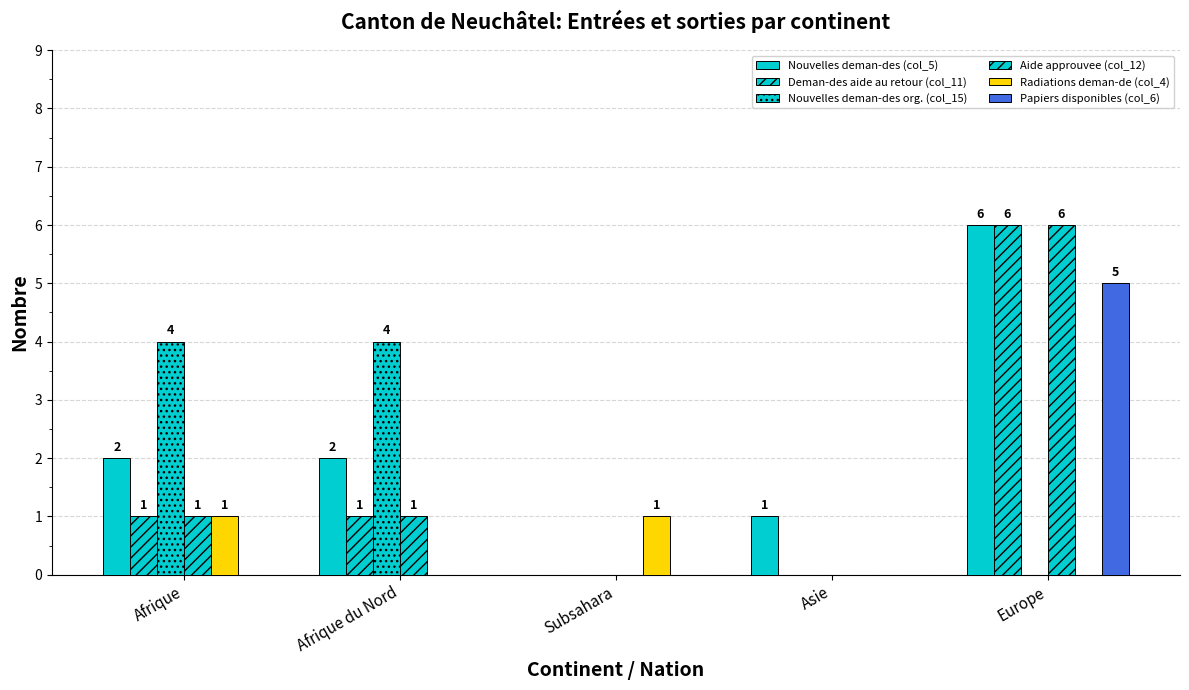

What is the label of the 3rd bar from the right?

Subsahara